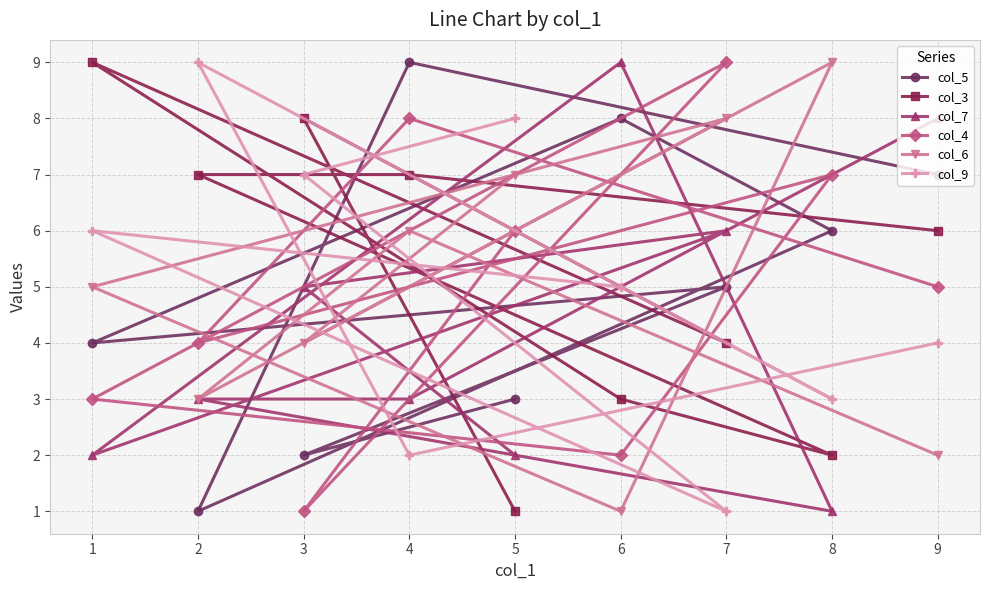

Rank the categories by col_7 value from lowest to highest.

5, 0, 3, 6, 7, 1, 2, 8, 4